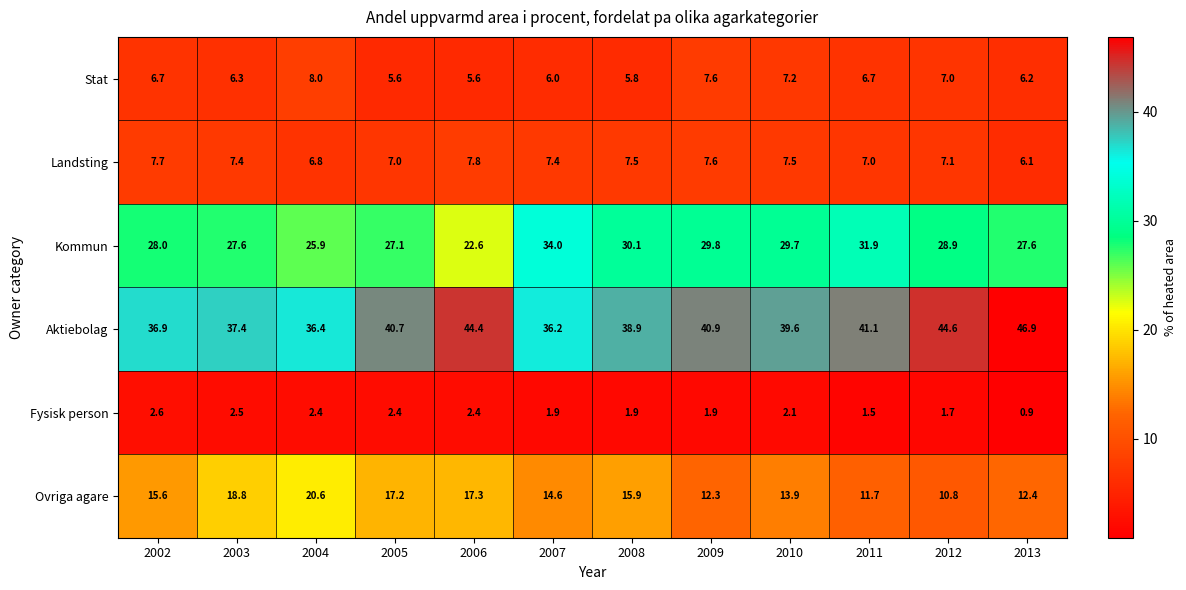

What is the average value of the Stat series?

6.6